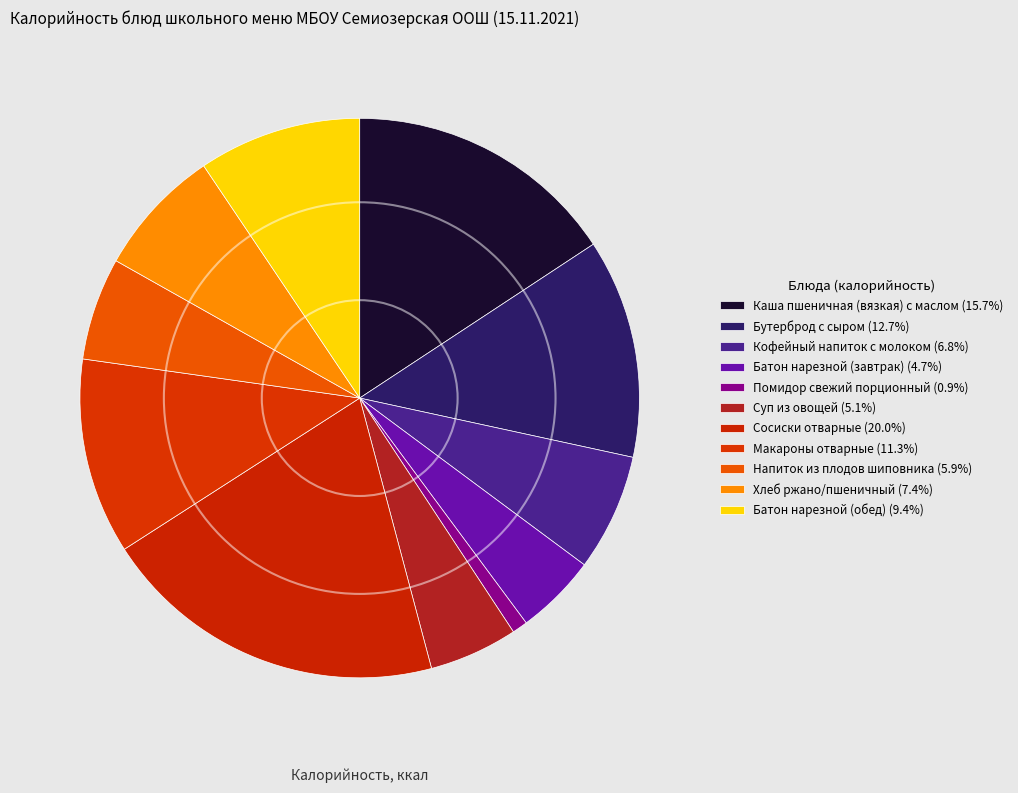

Count the number of slices in the pie.

11